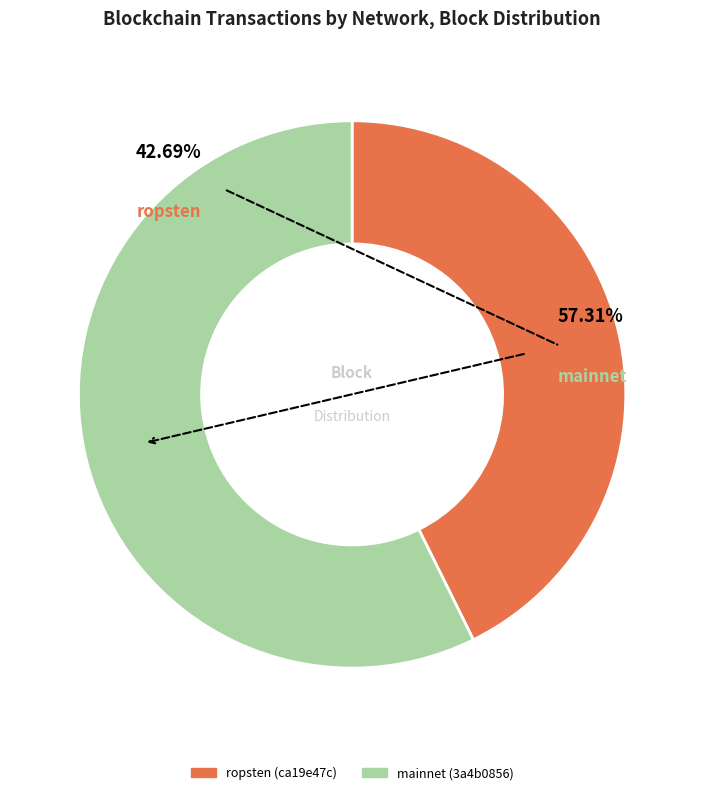

To the nearest percent, what percentage of the pie is ropsten (ca19e47c)?

43%